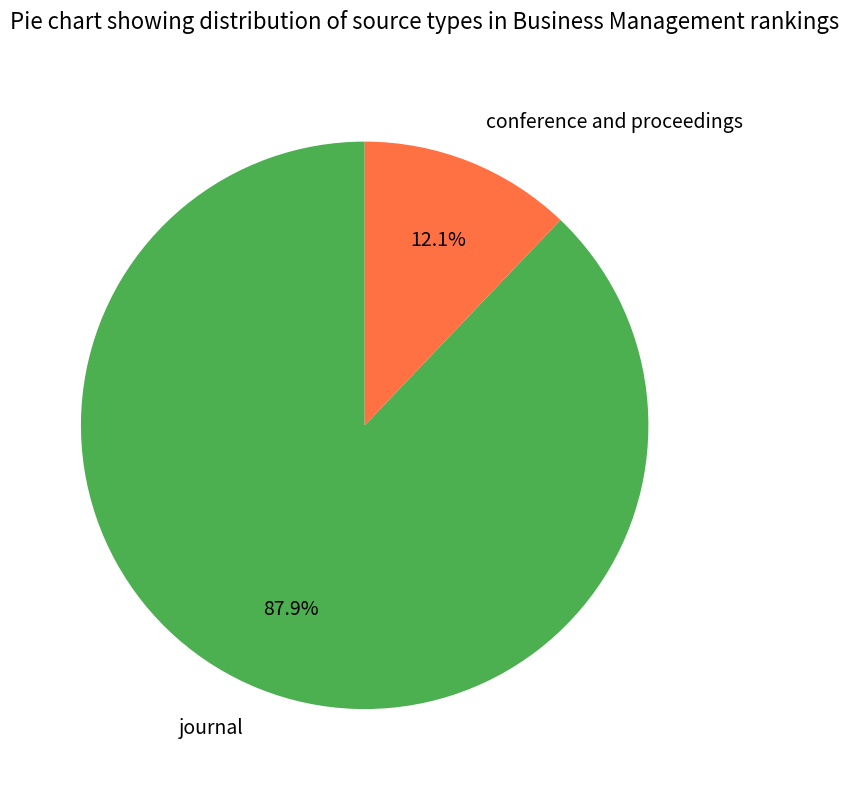

True or false: conference and proceedings accounts for 6% of the total.

False